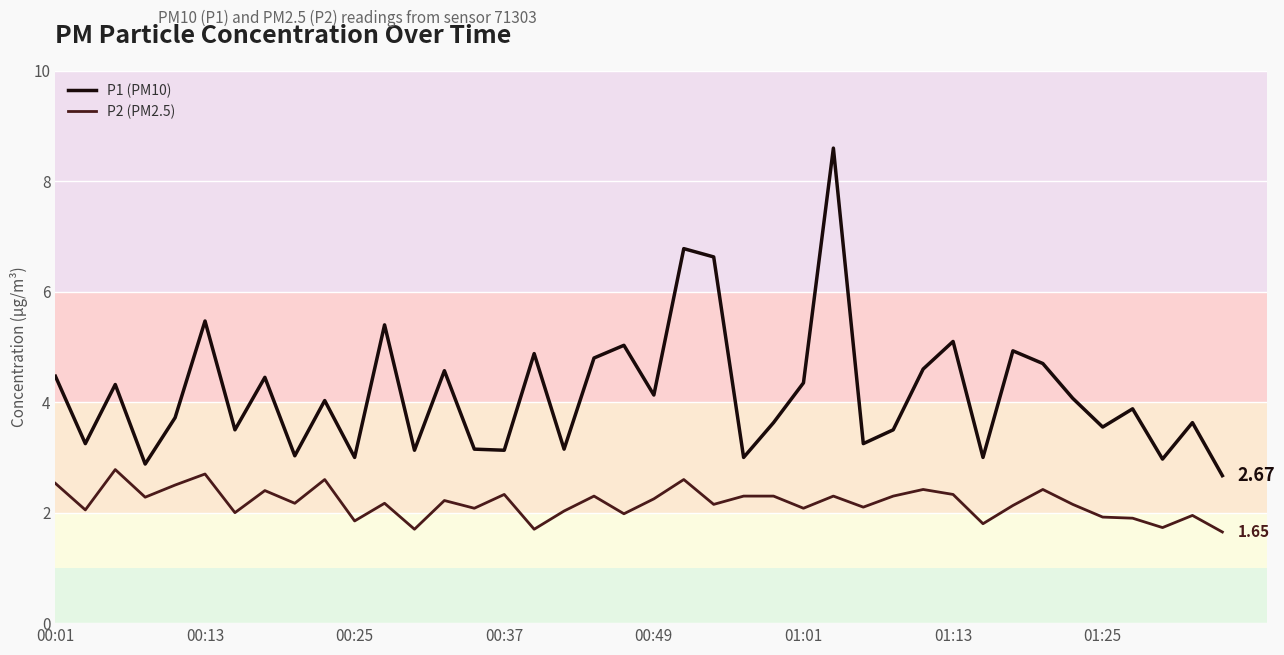

What position from the left is 32?

33